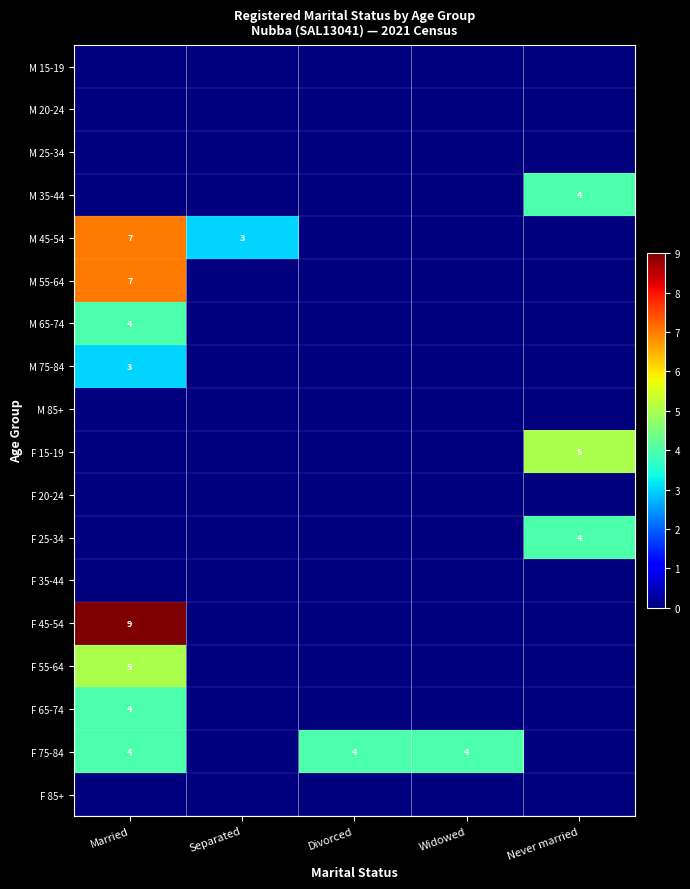

What is the total value across all series at Separated?

3